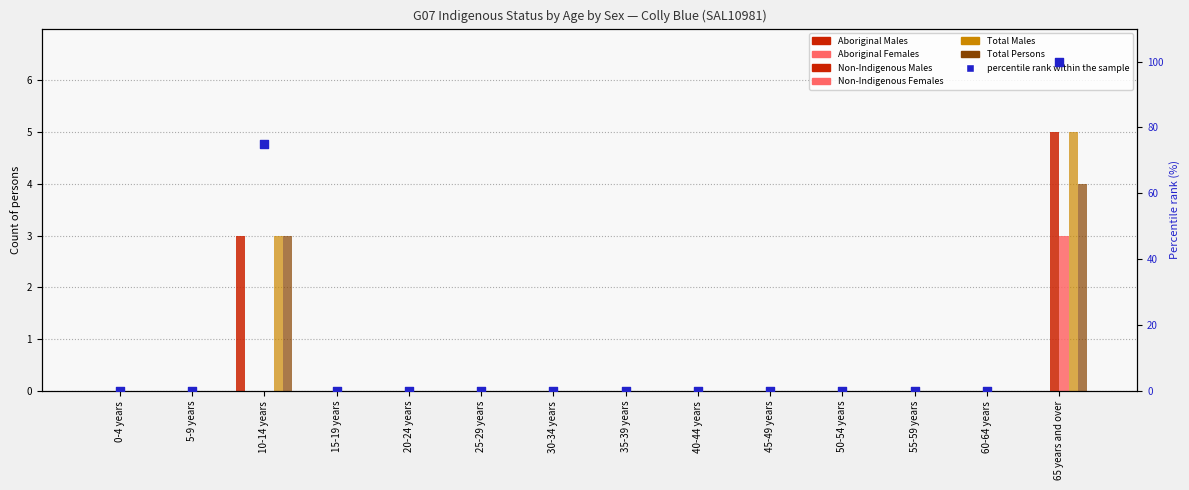

At how many categories does at least one series exceed 0?

2